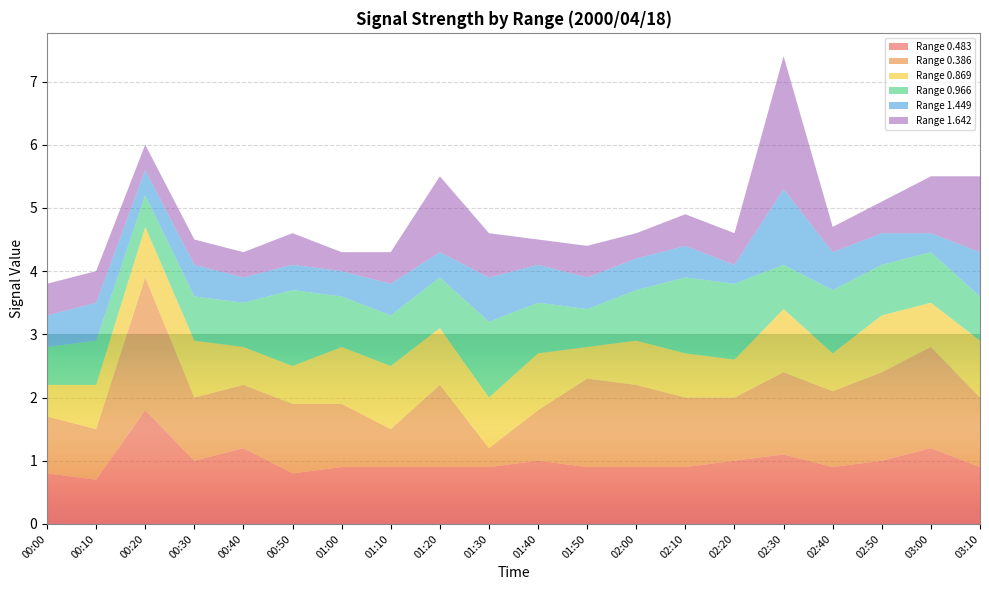

Reading left to right, list all the values displayed in this chart.

0.483: 00:00=0.8	00:10=0.7	00:20=1.8	00:30=1.0	00:40=1.2	00:50=0.8	01:00=0.9	01:10=0.9	01:20=0.9	01:30=0.9	01:40=1.0	01:50=0.9	02:00=0.9	02:10=0.9	02:20=1.0	02:30=1.1	02:40=0.9	02:50=1.0	03:00=1.2	03:10=0.9
0.386: 00:00=0.9	00:10=0.8	00:20=2.1	00:30=1.0	00:40=1.0	00:50=1.1	01:00=1.0	01:10=0.6	01:20=1.3	01:30=0.3	01:40=0.8	01:50=1.4	02:00=1.3	02:10=1.1	02:20=1.0	02:30=1.3	02:40=1.2	02:50=1.4	03:00=1.6	03:10=1.1
0.869: 00:00=0.5	00:10=0.7	00:20=0.8	00:30=0.9	00:40=0.6	00:50=0.6	01:00=0.9	01:10=1.0	01:20=0.9	01:30=0.8	01:40=0.9	01:50=0.5	02:00=0.7	02:10=0.7	02:20=0.6	02:30=1.0	02:40=0.6	02:50=0.9	03:00=0.7	03:10=0.9
0.966: 00:00=0.6	00:10=0.7	00:20=0.5	00:30=0.7	00:40=0.7	00:50=1.2	01:00=0.8	01:10=0.8	01:20=0.8	01:30=1.2	01:40=0.8	01:50=0.6	02:00=0.8	02:10=1.2	02:20=1.2	02:30=0.7	02:40=1.0	02:50=0.8	03:00=0.8	03:10=0.7
1.449: 00:00=0.5	00:10=0.6	00:20=0.4	00:30=0.5	00:40=0.4	00:50=0.4	01:00=0.4	01:10=0.5	01:20=0.4	01:30=0.7	01:40=0.6	01:50=0.5	02:00=0.5	02:10=0.5	02:20=0.3	02:30=1.2	02:40=0.6	02:50=0.5	03:00=0.3	03:10=0.7
1.642: 00:00=0.5	00:10=0.5	00:20=0.4	00:30=0.4	00:40=0.4	00:50=0.5	01:00=0.3	01:10=0.5	01:20=1.2	01:30=0.7	01:40=0.4	01:50=0.5	02:00=0.4	02:10=0.5	02:20=0.5	02:30=2.1	02:40=0.4	02:50=0.5	03:00=0.9	03:10=1.2